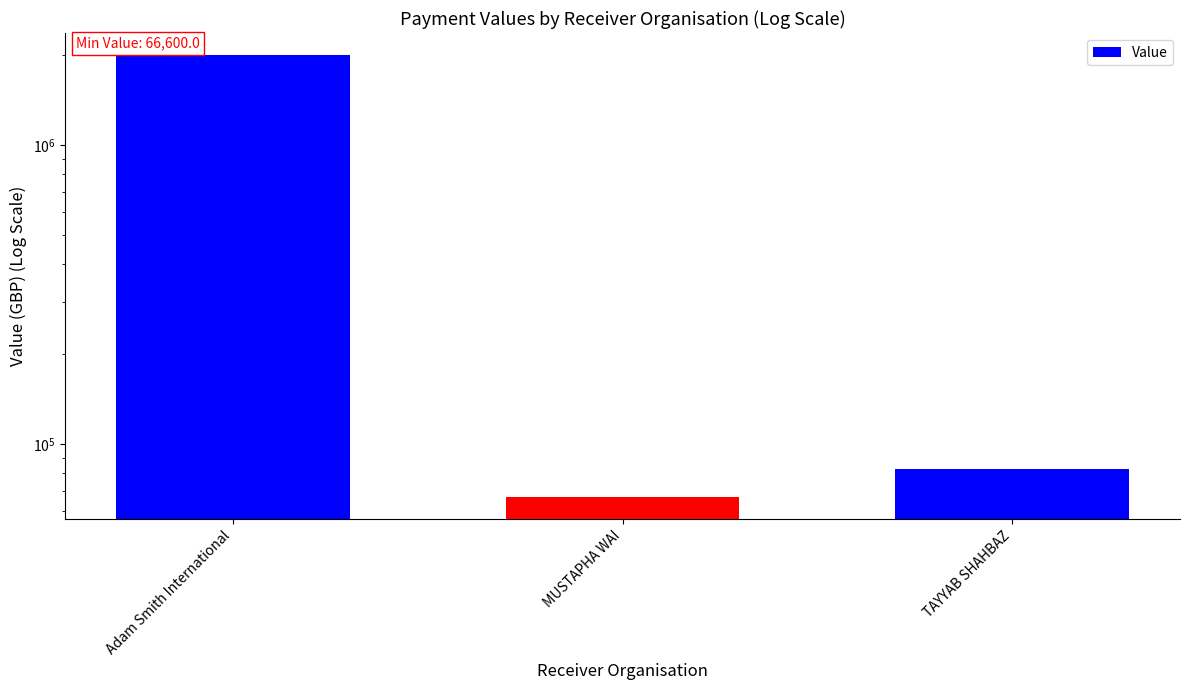

Rank the categories by value from lowest to highest.

MUSTAPHA WAI, TAYYAB SHAHBAZ, Adam Smith International